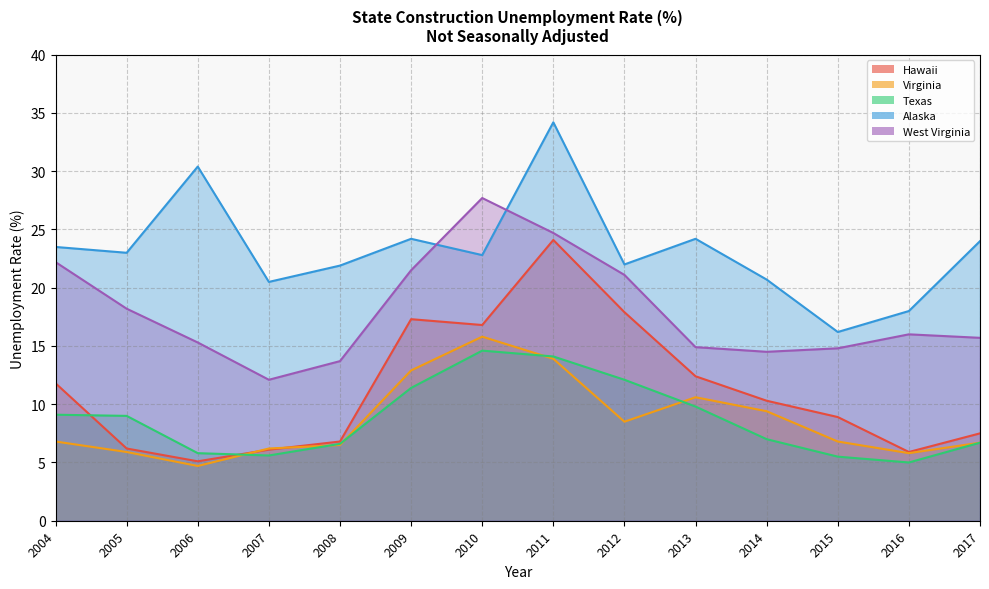

What is the average value of the Texas series?

8.7